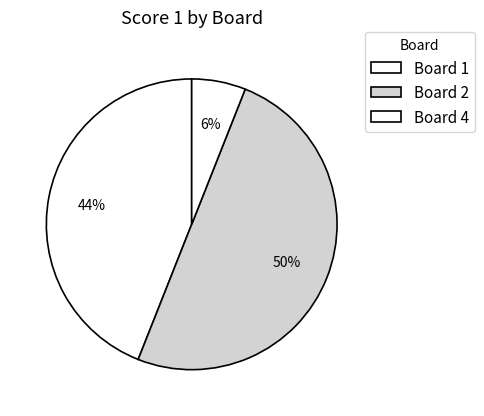

Is it true that Board 1 is 31% of the pie?

False